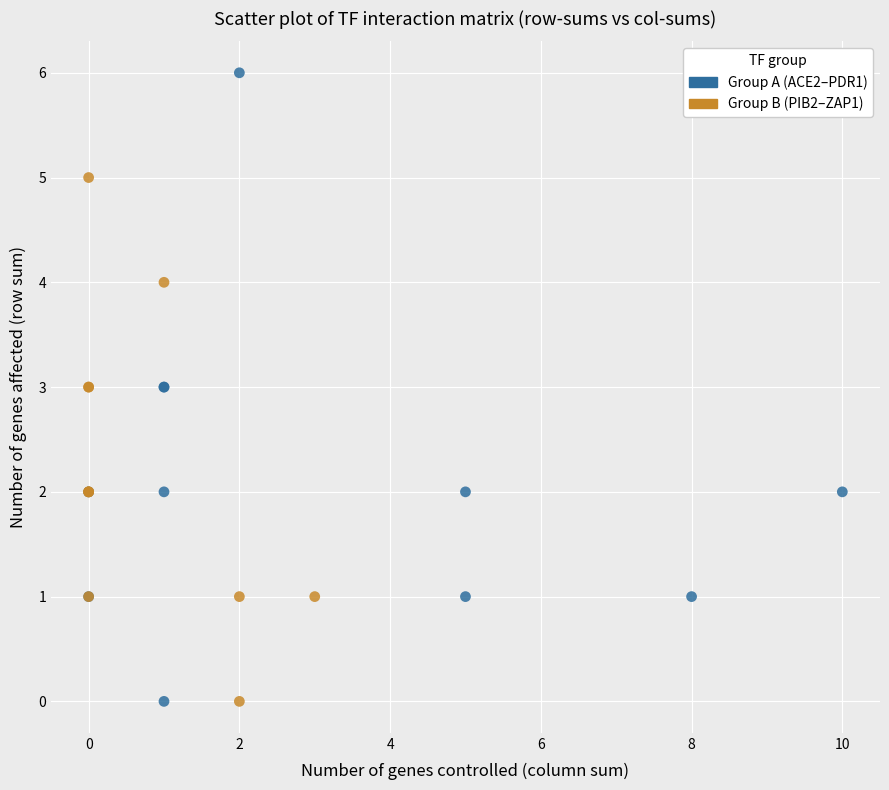

Which series has the widest spread of Y values?

Group A (ACE2–PDR1)